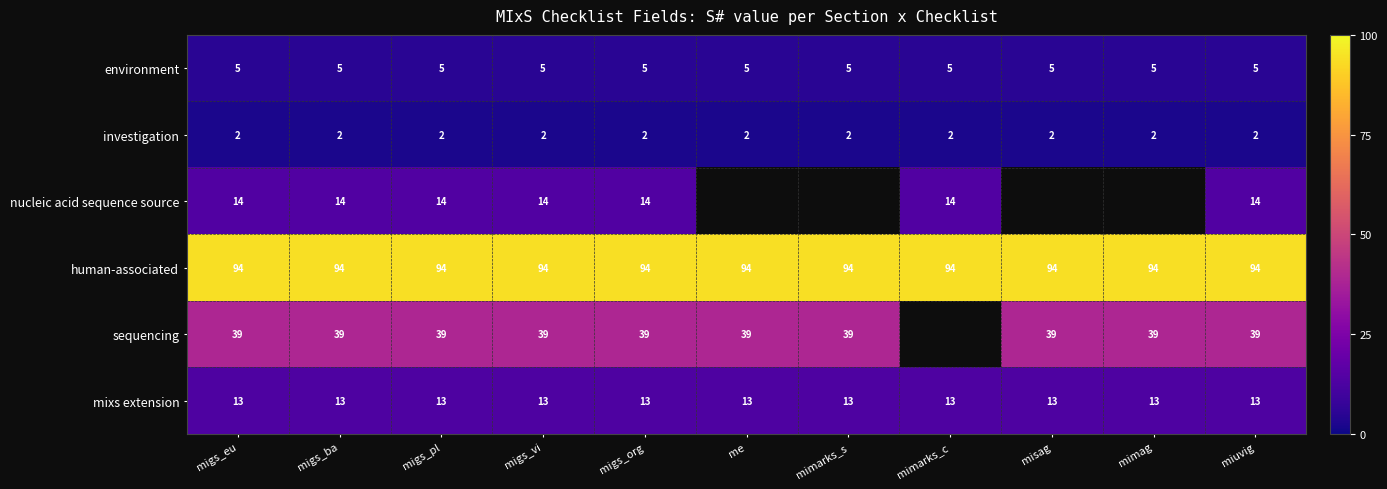

What is the maximum value for human-associated?

94